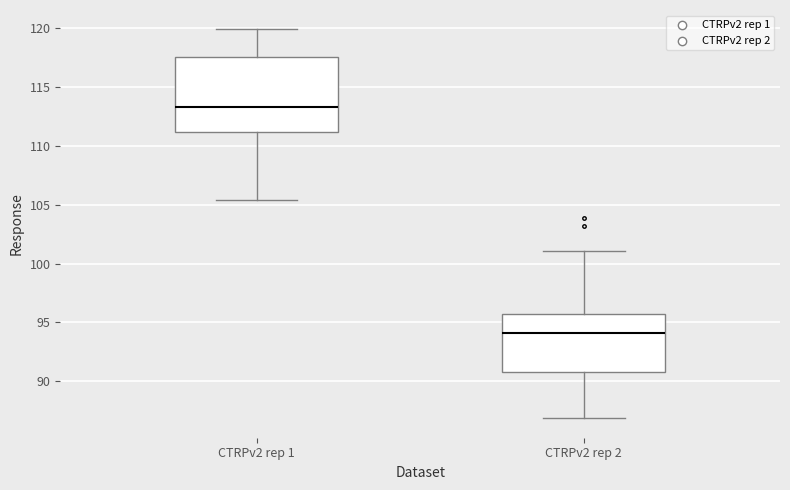

Where does the lower whisker of the box for CTRPv2 rep 2 end on the y-axis? The values are not printed on the chart, so give them approximately, as read against the axis.

87.0